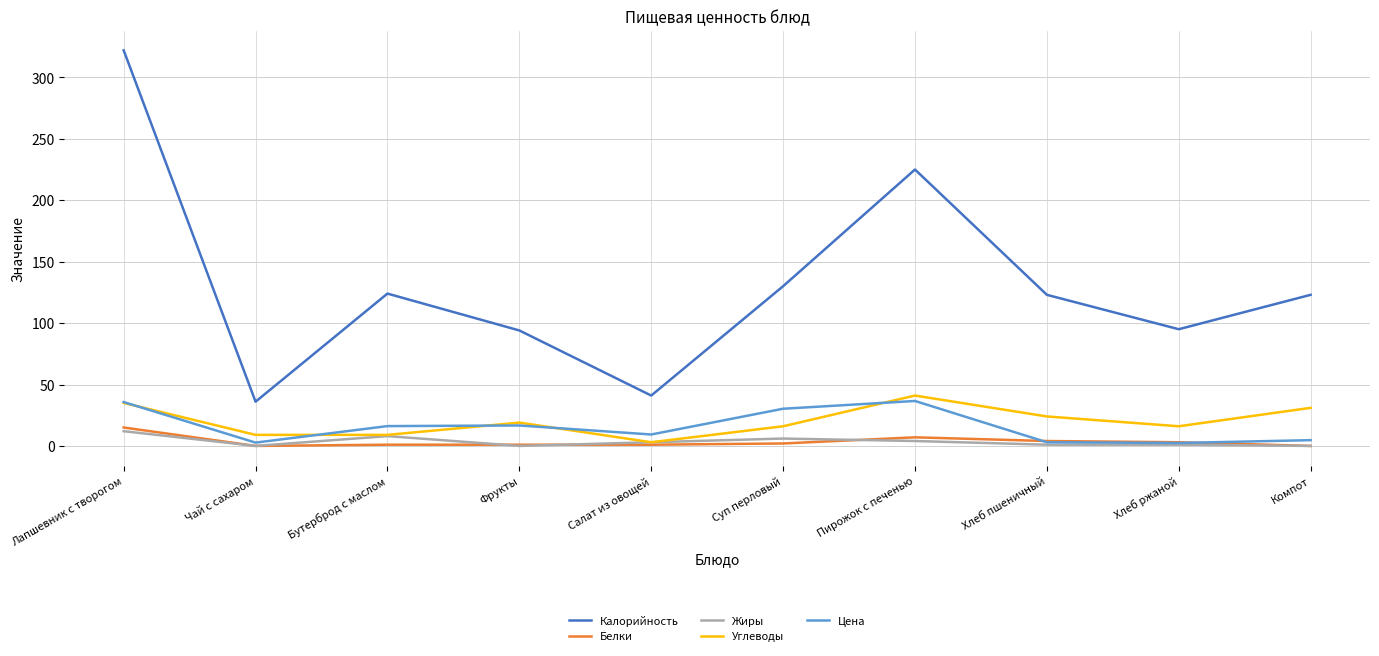

True or false: Калорийность and Белки cross at least once.

False